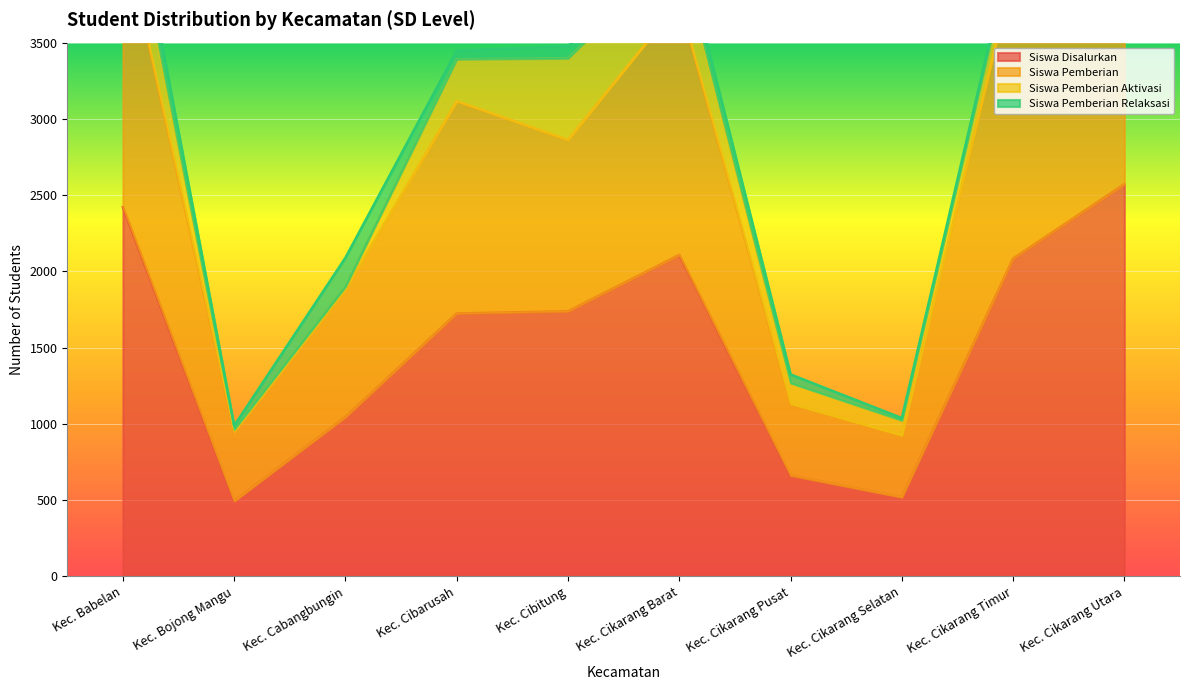

Is it true that Siswa Disalurkan equals 2421 at Kec. Babelan?

True